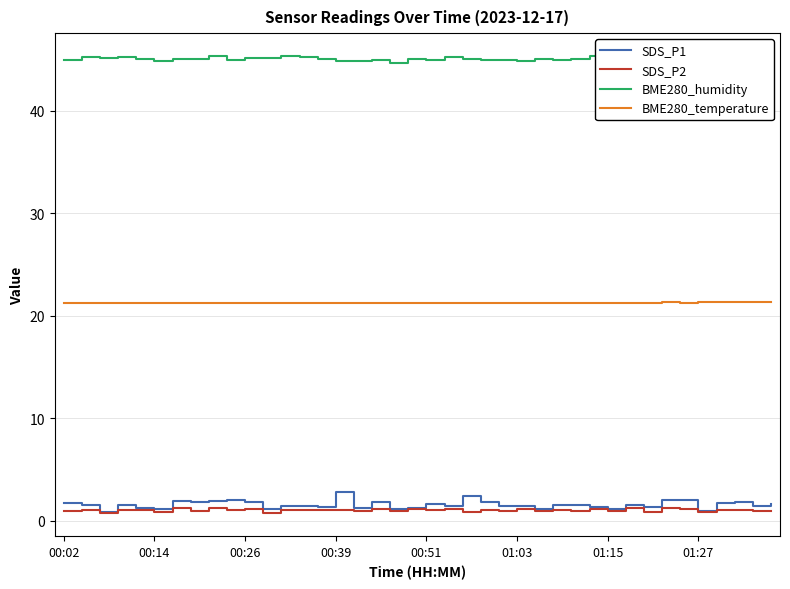

Which series has the widest spread of values?

SDS_P1